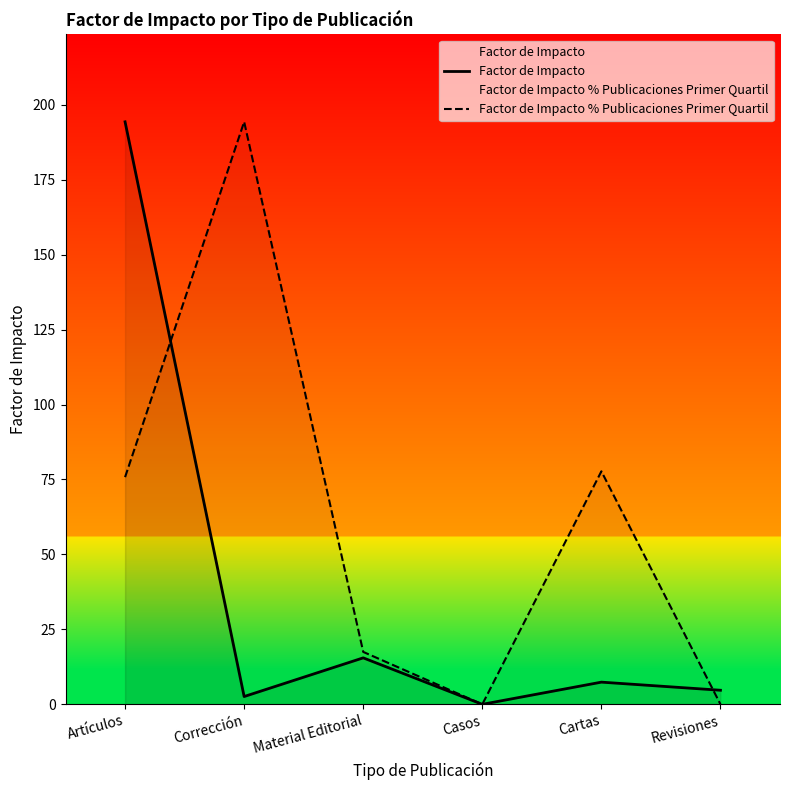

The value of Factor de Impacto % Publicaciones Primer Quartil at Cartas is 77.7. True or false?

True